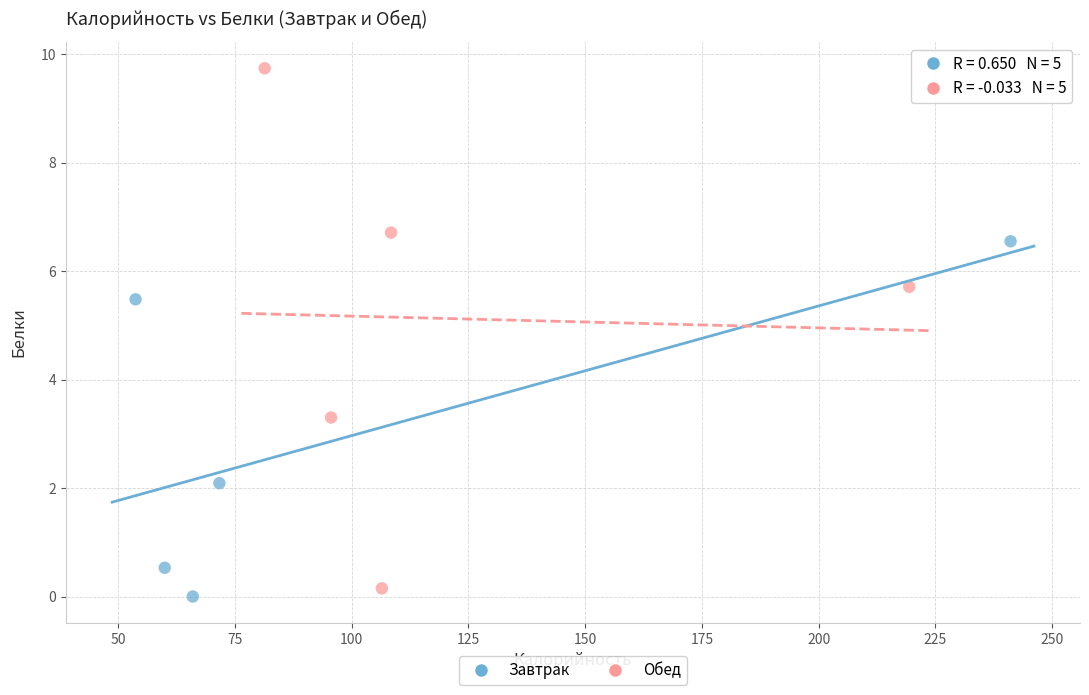

What are all the series names shown in the legend?

Завтрак, Обед